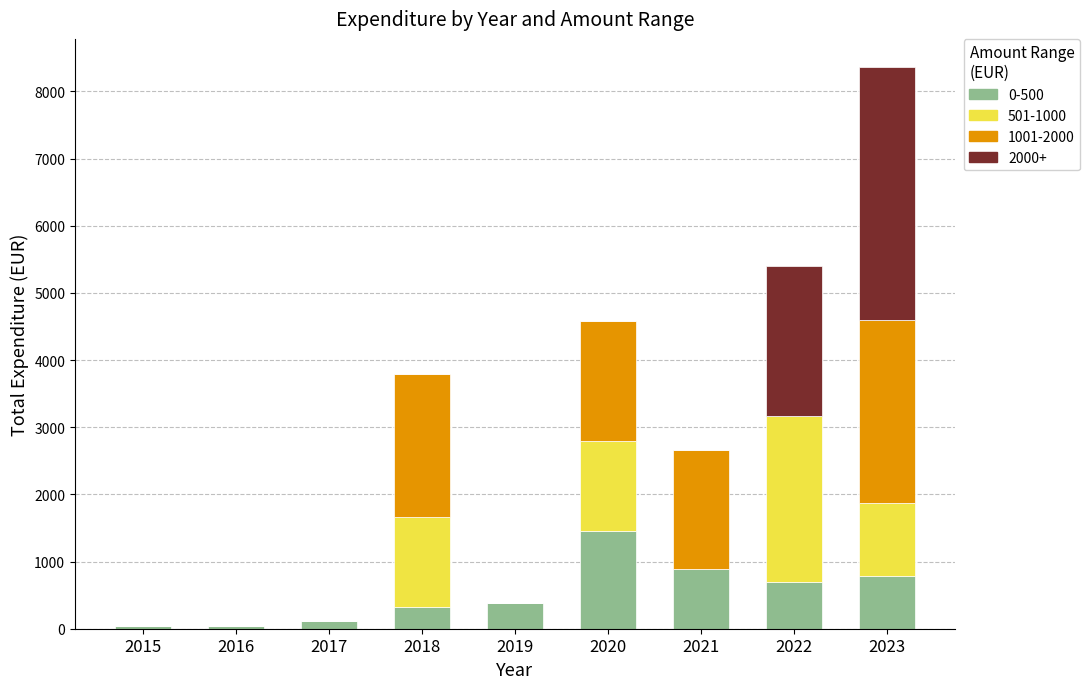

True or false: 0-500 has a value of 42.0 at 2016.

True